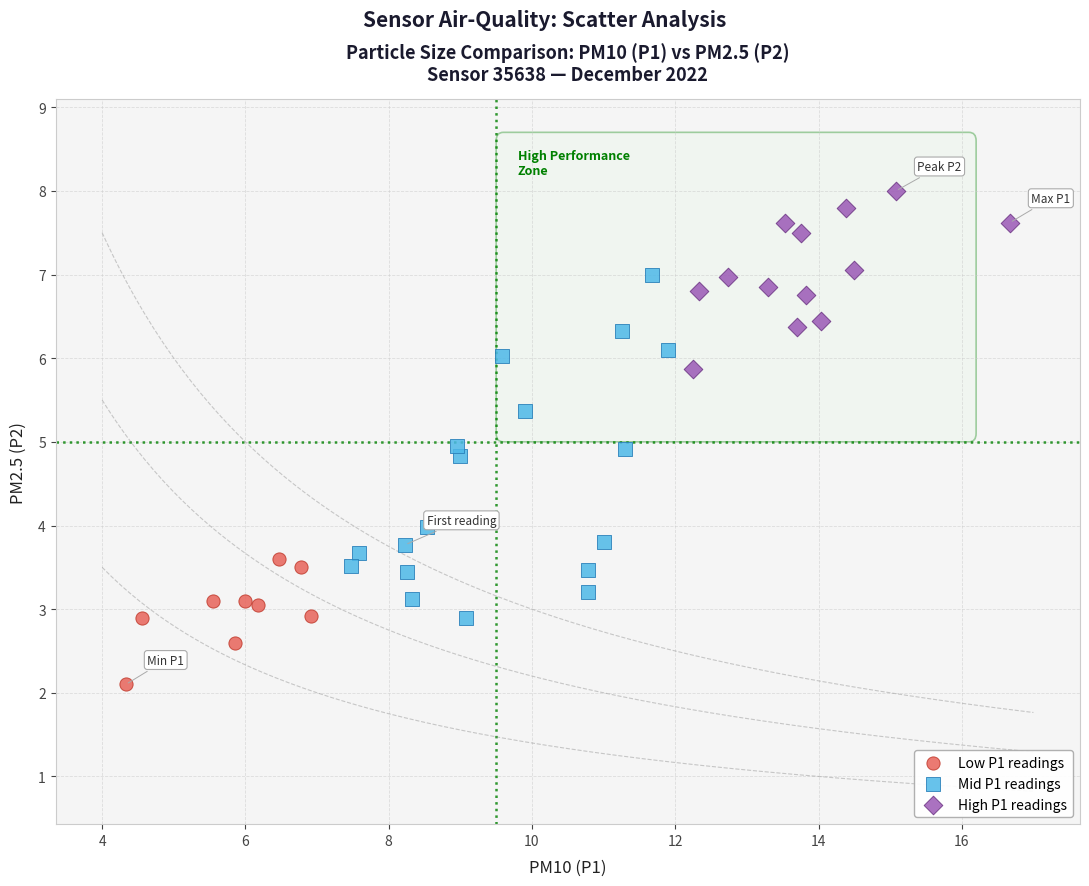

Which series contains the lowest Y value?

Low P1 readings